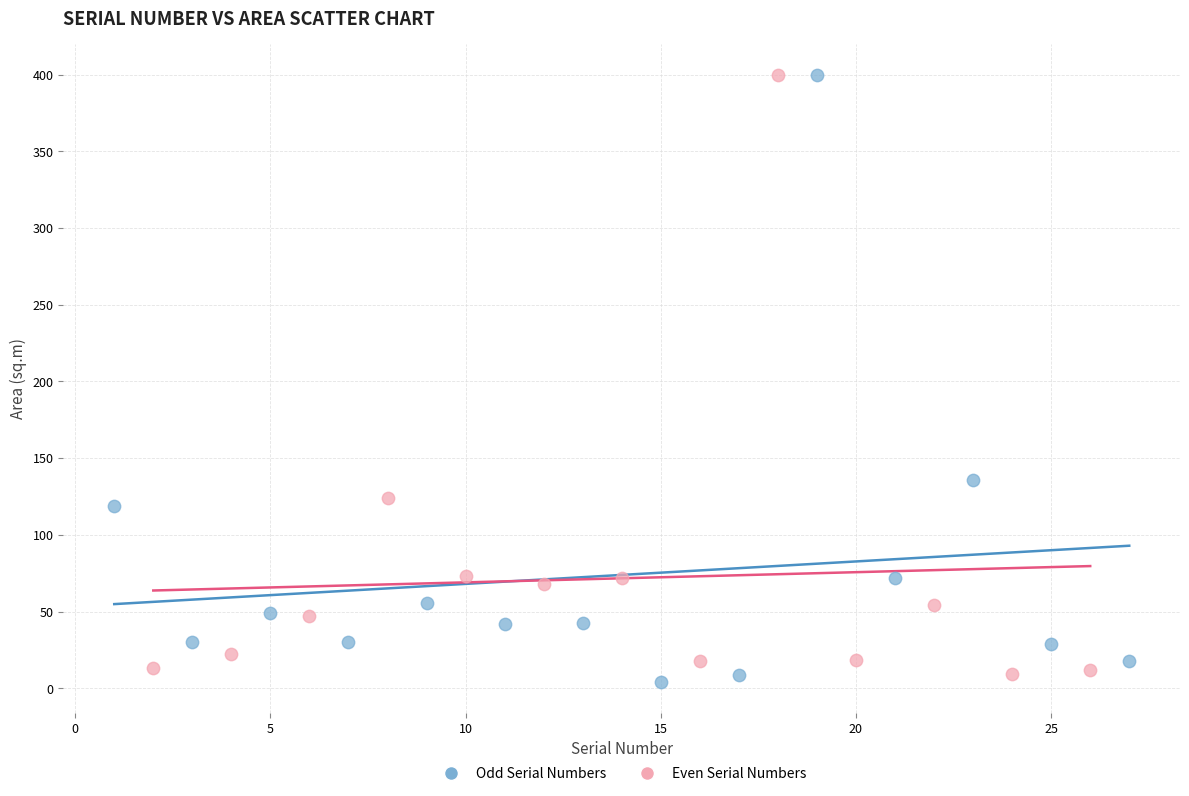

What are all the series names shown in the legend?

Odd Serial Numbers, Even Serial Numbers